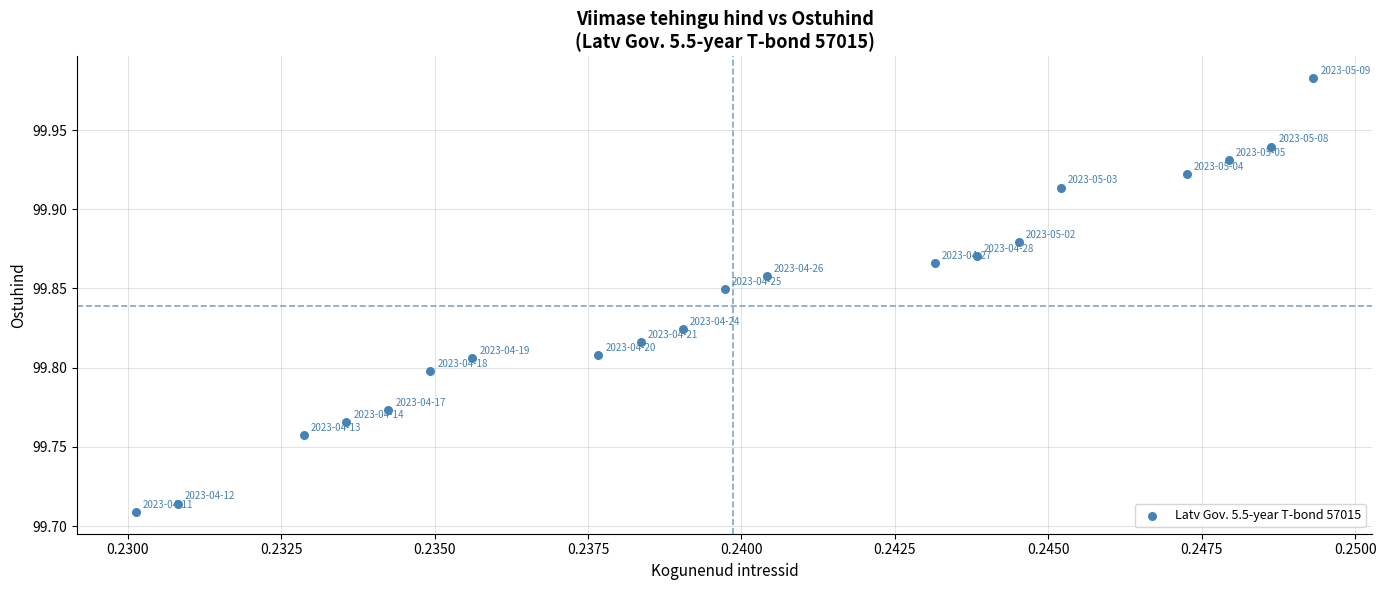

What is the range of Y values (max minus min)?

0.3